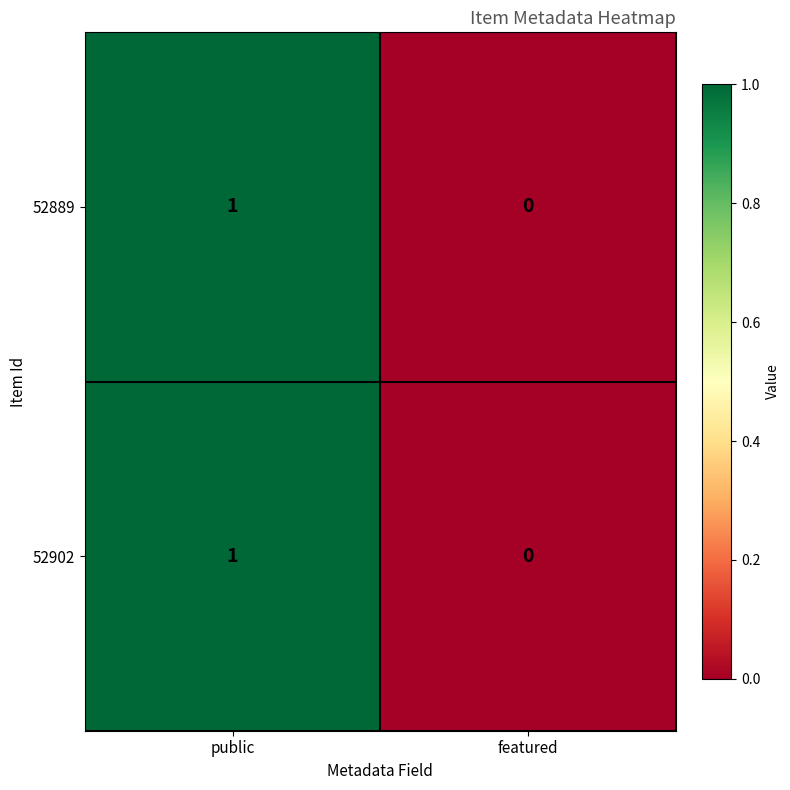

At which category is the sum across all series the highest?

public